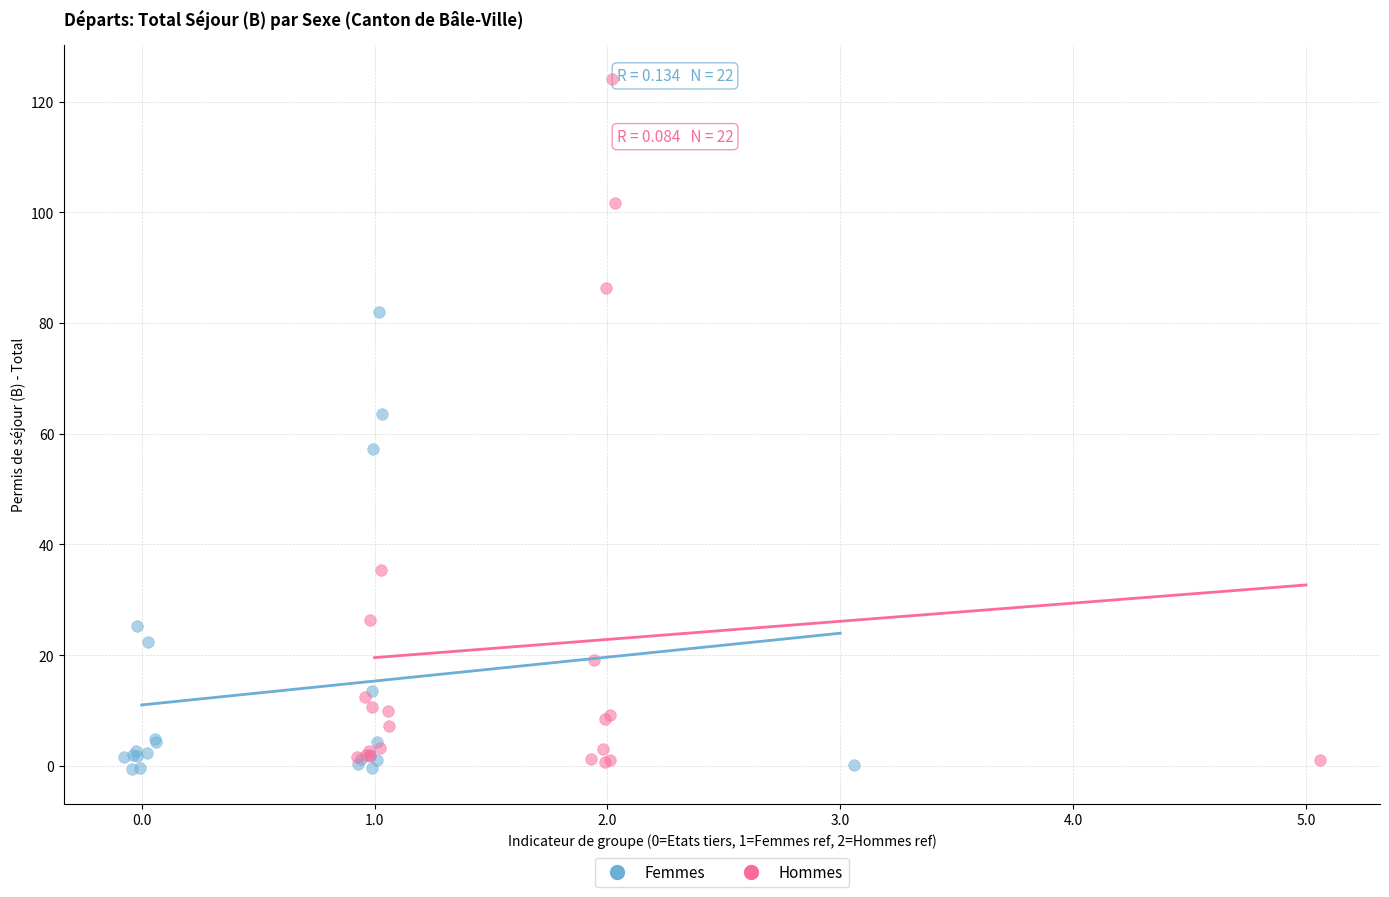

Which series has the largest Y range (max minus min)?

Hommes